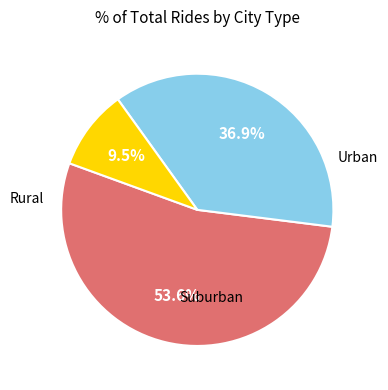

Does any single category account for the majority?

Yes